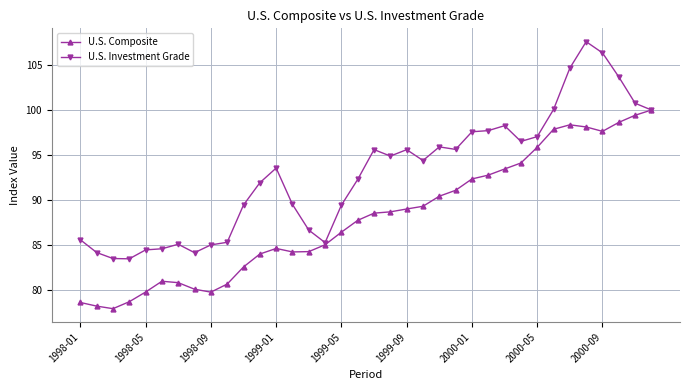

List the series in order of their peak value, highest first.

U.S. Investment Grade, U.S. Composite